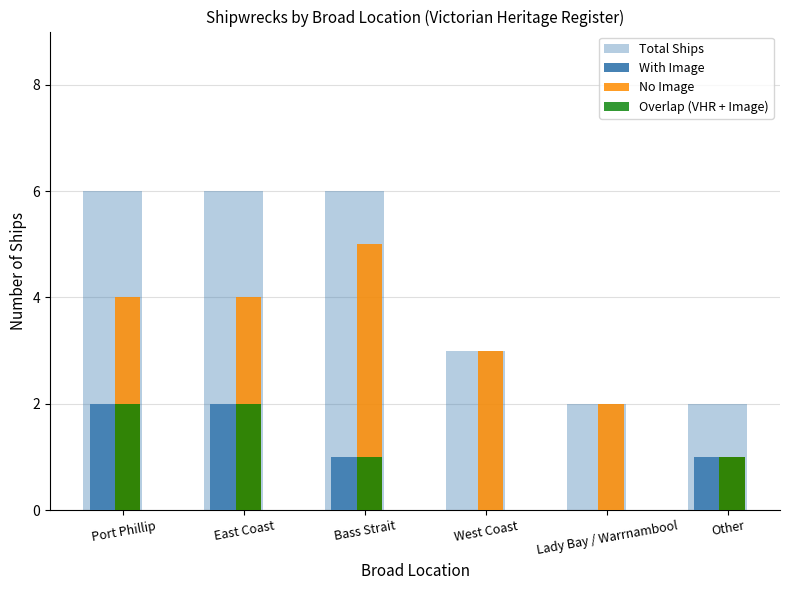

True or false: No Image has a value of 4 at Port Phillip.

True